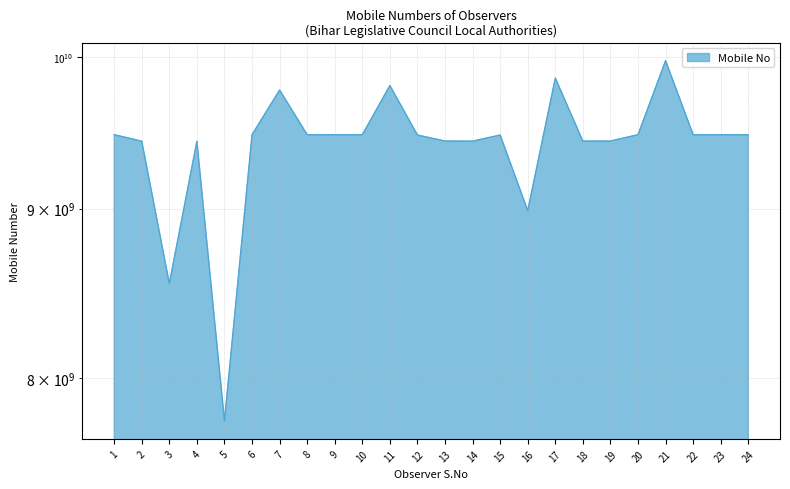

How many interior local peaks (higher than both neighbors) does the data have?

7